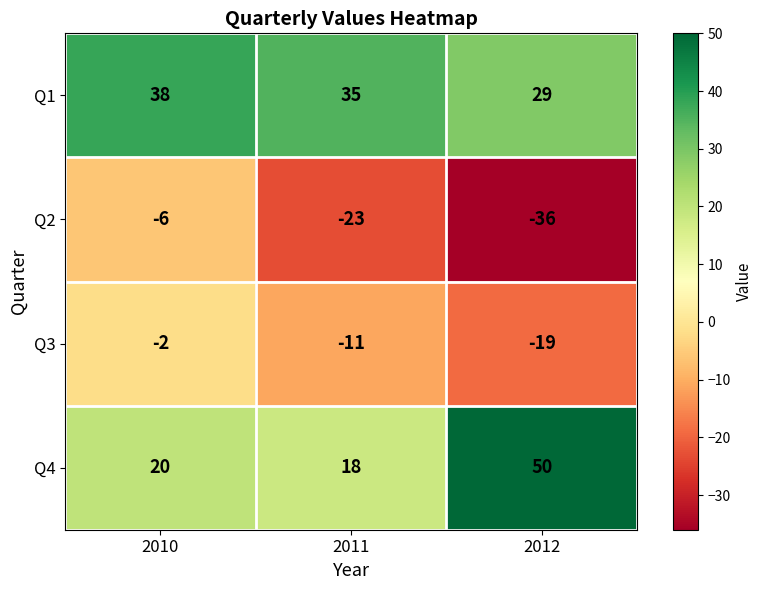

Reading right to left, transcribe all the data shown in this chart.

Q1: 29	35	38
Q2: -36	-23	-6
Q3: -19	-11	-2
Q4: 50	18	20